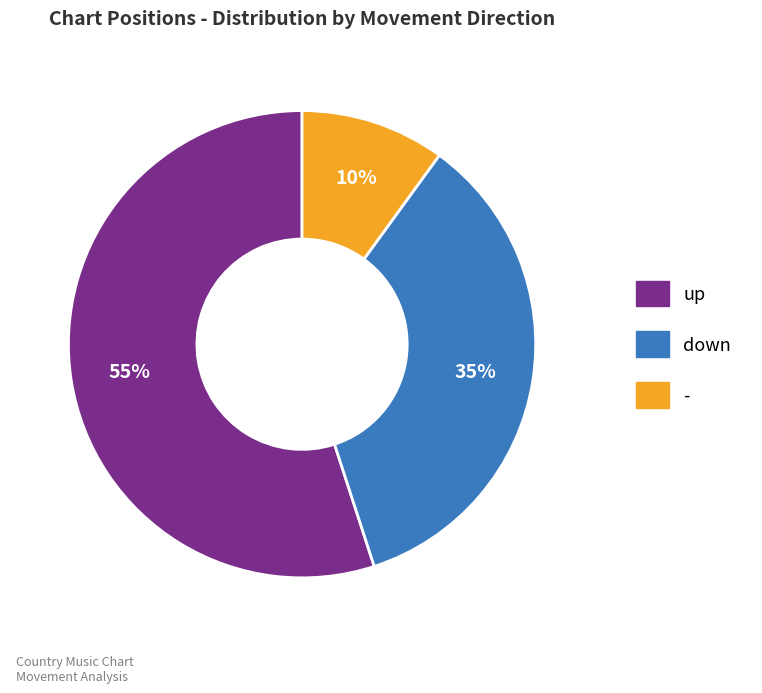

Does any single category account for the majority?

Yes